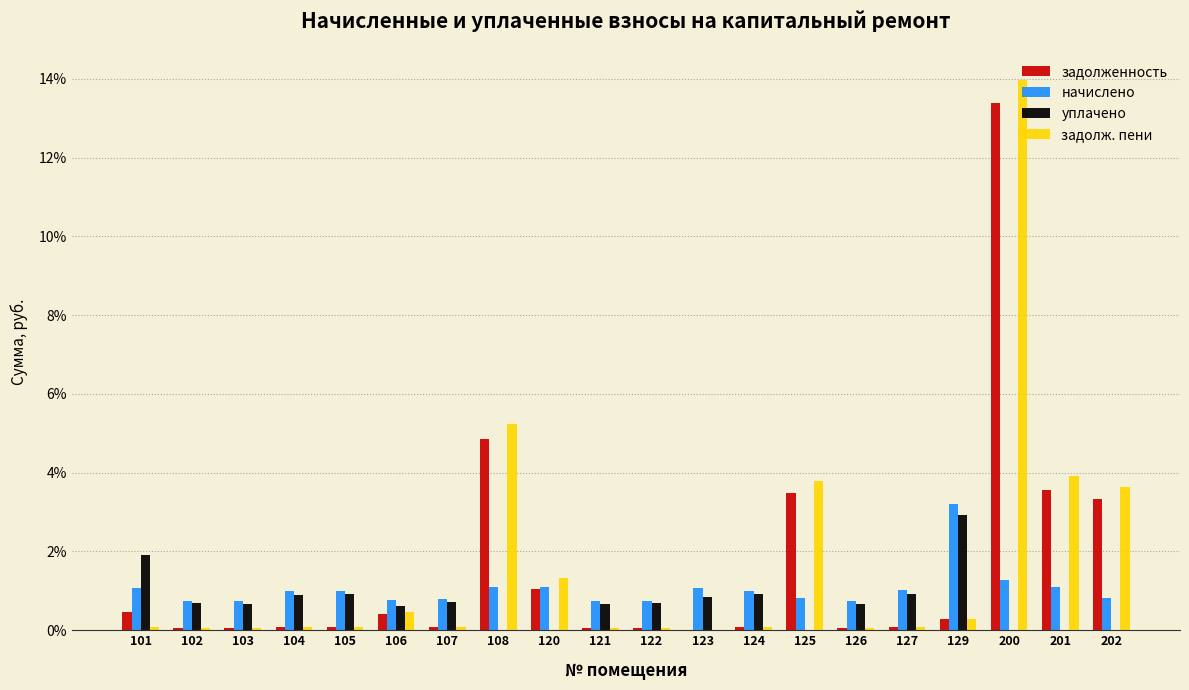

What is the sum of all задолж. пени values?

33.5